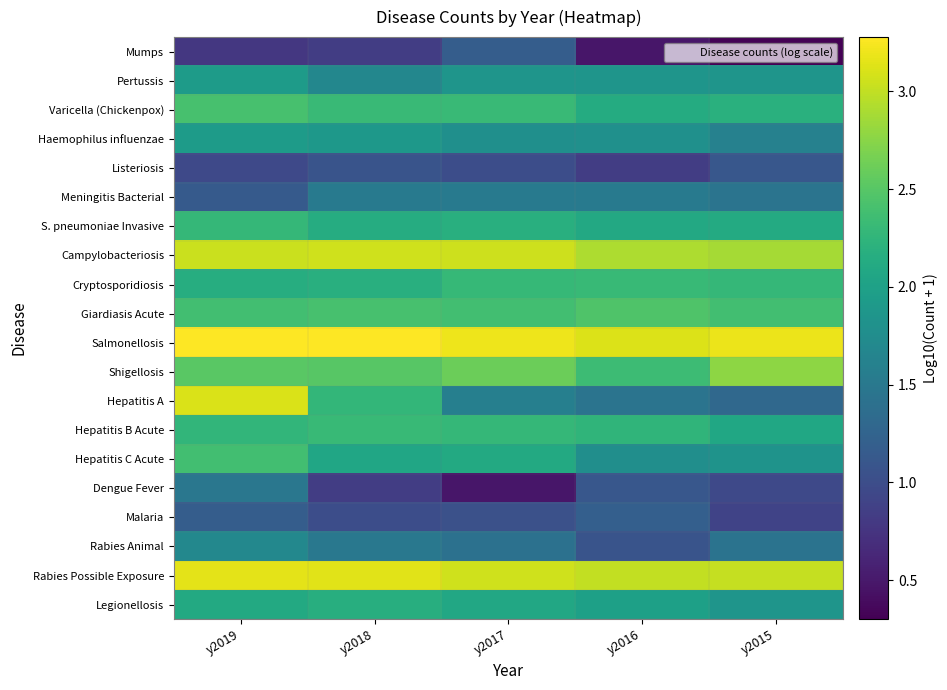

Reading left to right, extract all data points from this chart.

Mumps: y2019=0.8	y2018=0.8	y2017=1.2	y2016=0.5	y2015=0.3
Pertussis: y2019=1.9	y2018=1.7	y2017=1.9	y2016=1.9	y2015=1.9
Varicella (Chickenpox): y2019=2.4	y2018=2.3	y2017=2.3	y2016=2.1	y2015=2.2
Haemophilus influenzae: y2019=1.9	y2018=1.9	y2017=1.8	y2016=1.8	y2015=1.6
Listeriosis: y2019=1.0	y2018=1.1	y2017=1.0	y2016=0.8	y2015=1.1
Meningitis Bacterial: y2019=1.1	y2018=1.5	y2017=1.5	y2016=1.5	y2015=1.4
S. pneumoniae Invasive: y2019=2.3	y2018=2.1	y2017=2.2	y2016=2.1	y2015=2.1
Campylobacteriosis: y2019=3.0	y2018=3.1	y2017=3.0	y2016=2.9	y2015=2.9
Cryptosporidiosis: y2019=2.1	y2018=2.2	y2017=2.3	y2016=2.3	y2015=2.3
Giardiasis Acute: y2019=2.4	y2018=2.4	y2017=2.4	y2016=2.5	y2015=2.4
Salmonellosis: y2019=3.3	y2018=3.3	y2017=3.2	y2016=3.1	y2015=3.2
Shigellosis: y2019=2.5	y2018=2.5	y2017=2.6	y2016=2.3	y2015=2.8
Hepatitis A: y2019=3.1	y2018=2.3	y2017=1.6	y2016=1.4	y2015=1.3
Hepatitis B Acute: y2019=2.3	y2018=2.3	y2017=2.3	y2016=2.3	y2015=2.1
Hepatitis C Acute: y2019=2.4	y2018=2.1	y2017=2.1	y2016=1.8	y2015=1.8
Dengue Fever: y2019=1.5	y2018=0.8	y2017=0.5	y2016=1.1	y2015=1.0
Malaria: y2019=1.2	y2018=1.0	y2017=1.0	y2016=1.2	y2015=0.9
Rabies Animal: y2019=1.7	y2018=1.5	y2017=1.4	y2016=1.1	y2015=1.4
Rabies Possible Exposure: y2019=3.2	y2018=3.1	y2017=3.1	y2016=3.0	y2015=3.0
Legionellosis: y2019=2.1	y2018=2.2	y2017=2.1	y2016=2.0	y2015=1.9